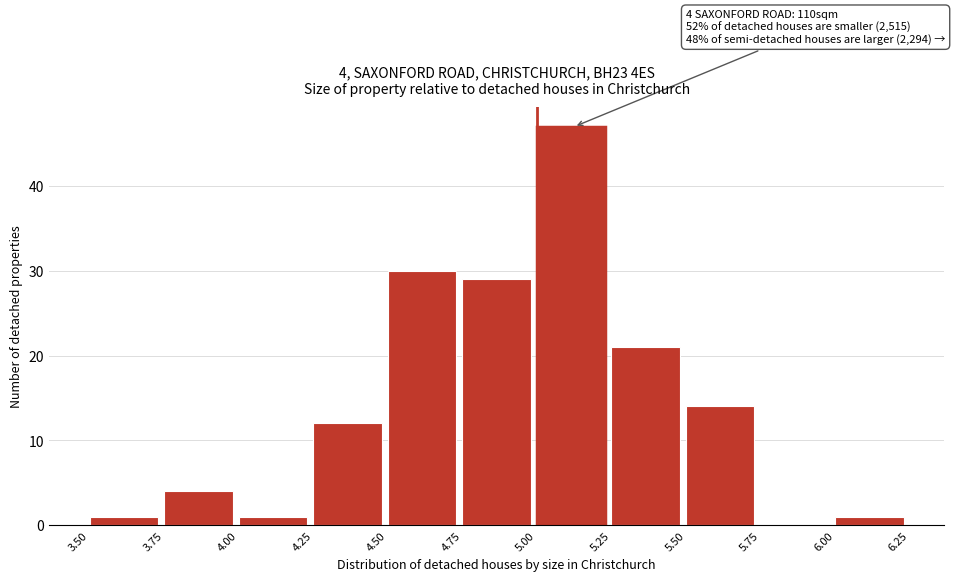

Which range on the x-axis has the tallest bar?

5.00 to 5.25